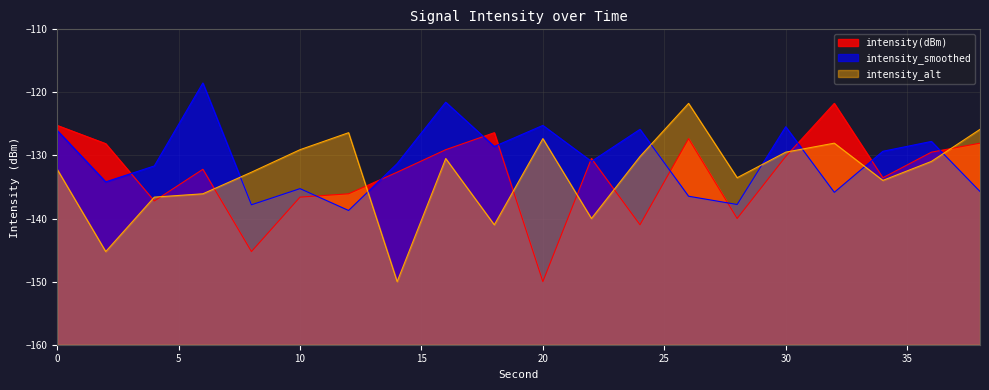

What is the sum of all intensity_alt values?

-2660.7